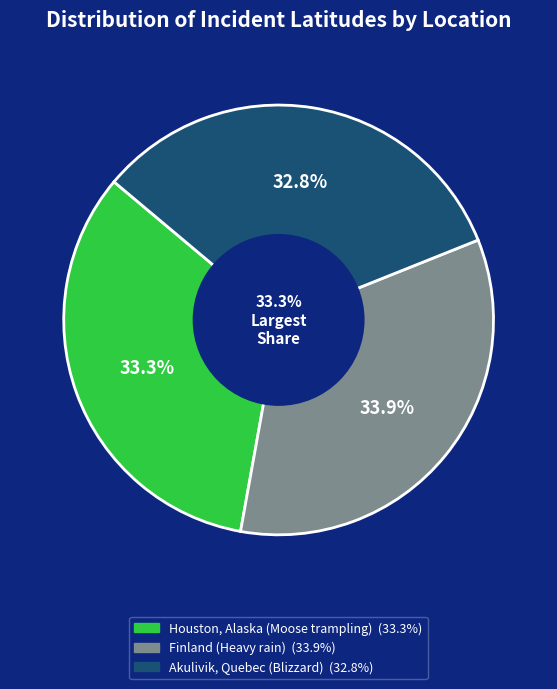

True or false: Finland (Heavy rain) accounts for 34% of the total.

True